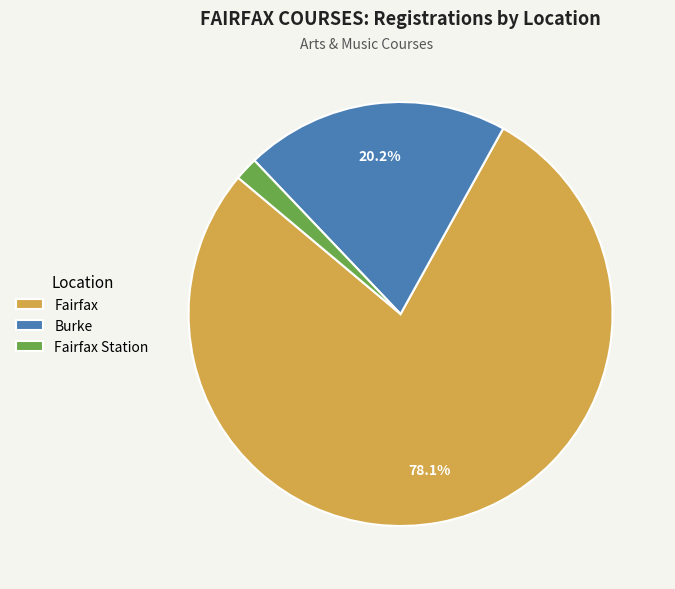

Combined, what portion of the pie is Burke and Fairfax?

98.2%